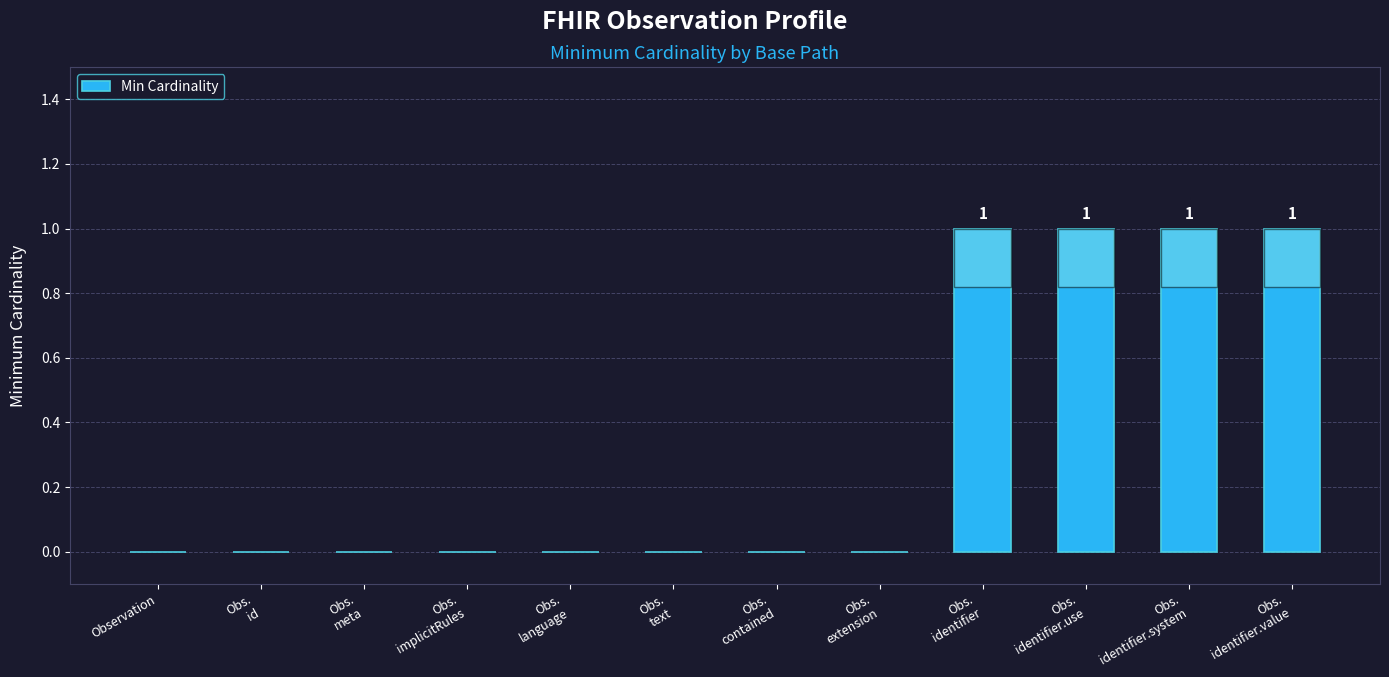

Does the chart contain stacked bars?

No